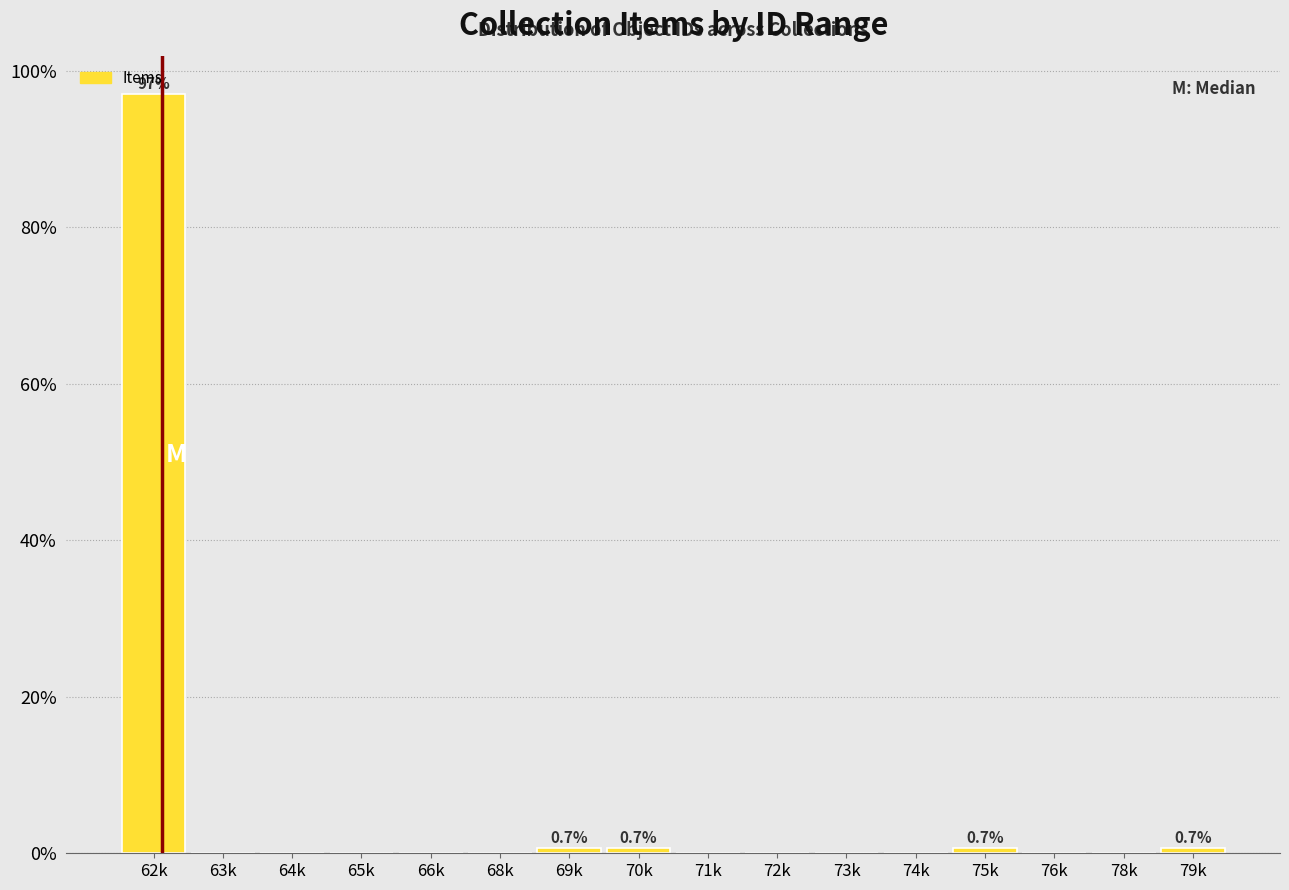

Reading left to right, what are all the values shown in this chart?

62k=97.1	63k=0.0	64k=0.0	65k=0.0	66k=0.0	68k=0.0	69k=0.7	70k=0.7	71k=0.0	72k=0.0	73k=0.0	74k=0.0	75k=0.7	76k=0.0	78k=0.0	79k=0.7